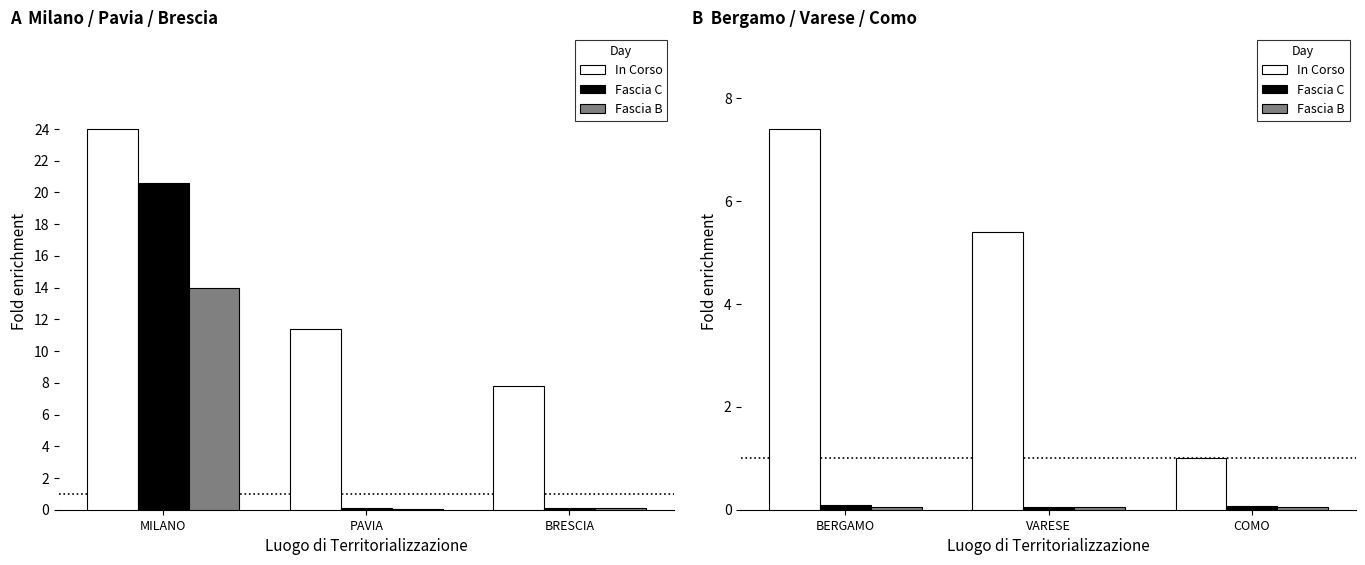

The Fascia B series shows 0.1 at COMO. True or false?

False